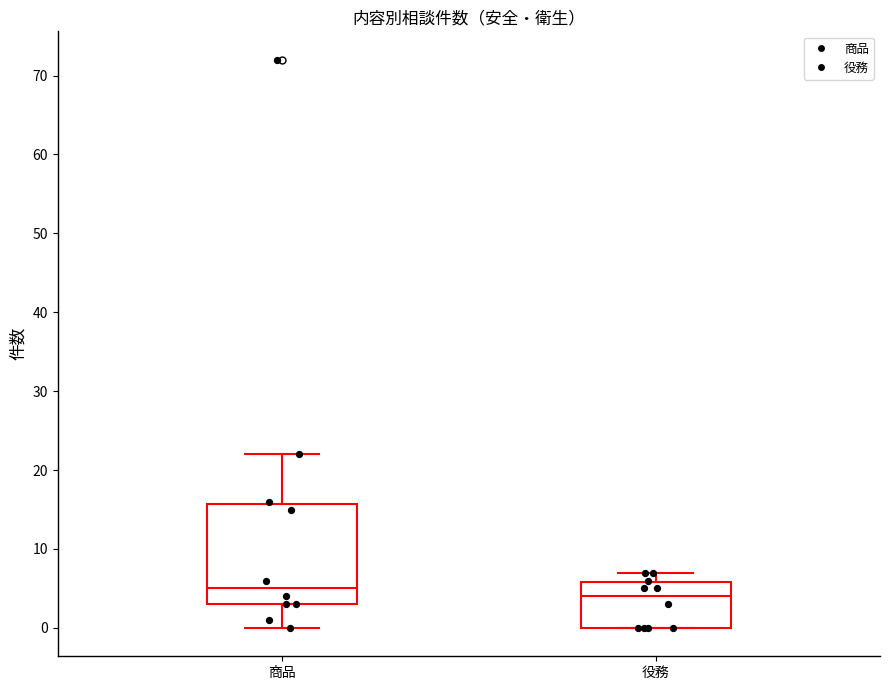

Which box's median line is the highest?

商品